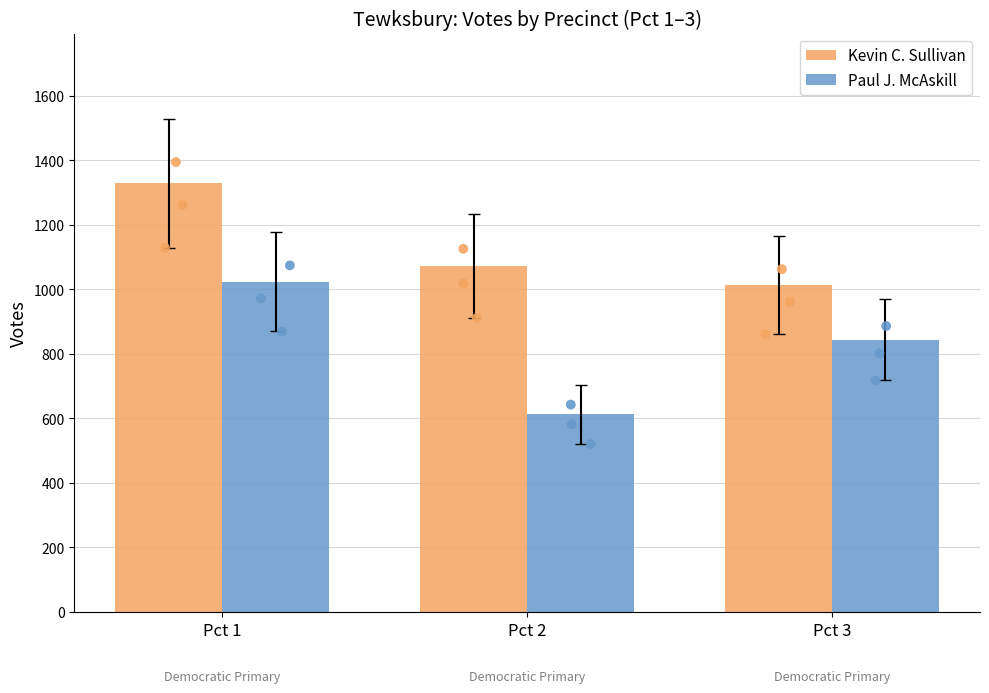

Is the value of Kevin C. Sullivan at Pct 2 greater than the value of Paul J. McAskill at Pct 3?

Yes